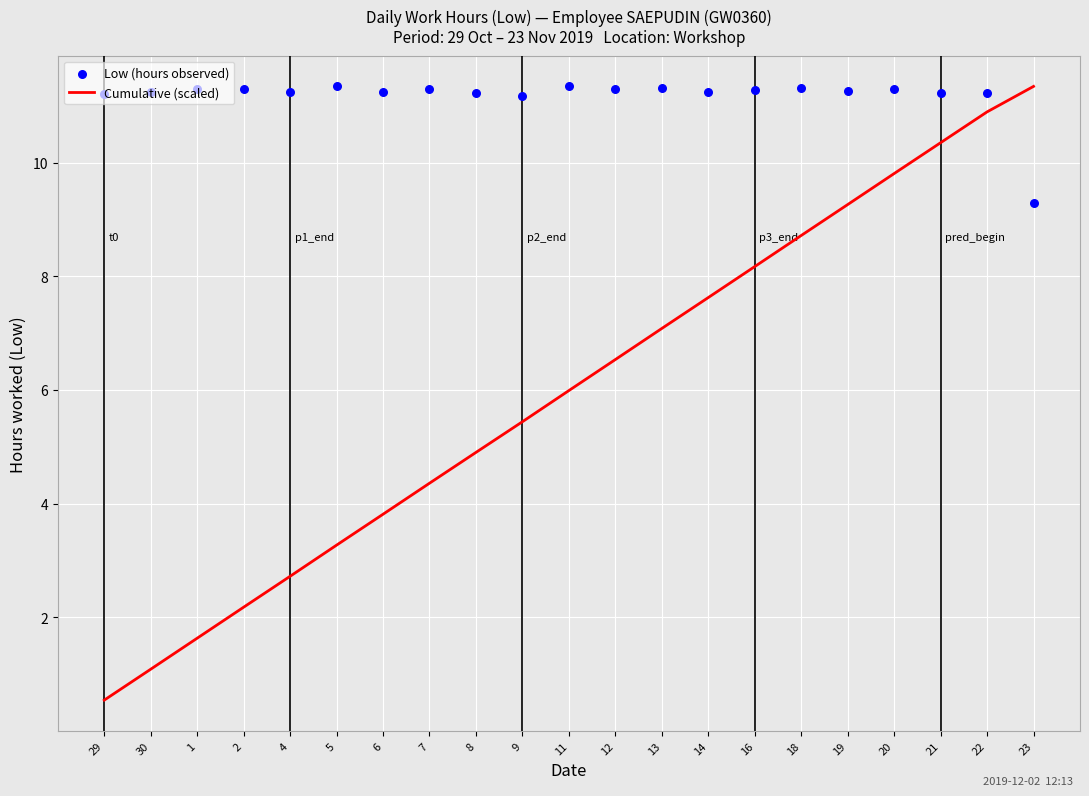

At how many categories does at least one series exceed 0?

21